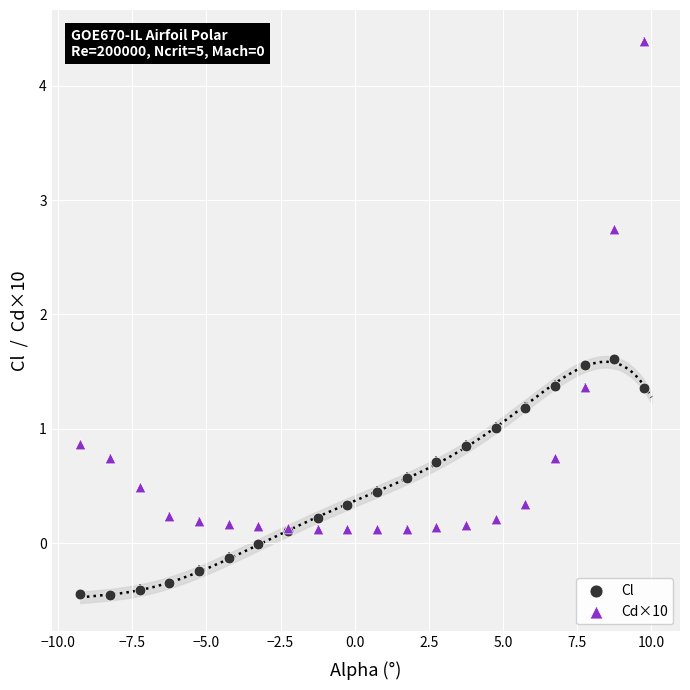

In the Cd×10 series, what Y value is closest to 2?

1.4